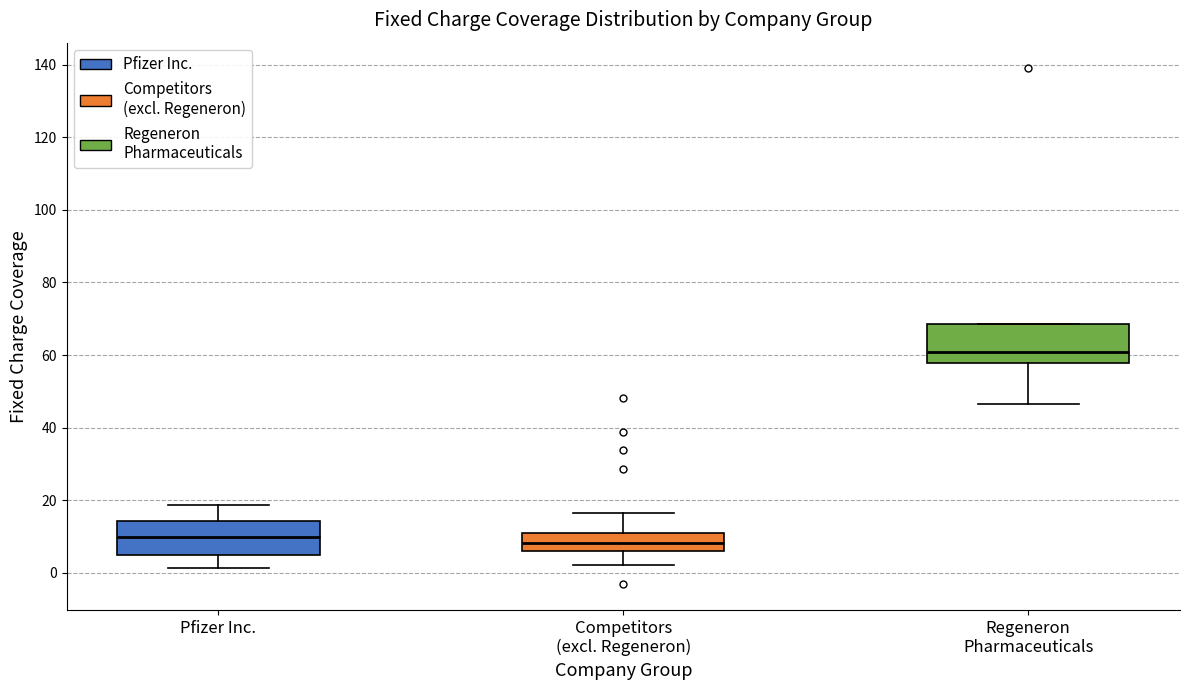

Where does the median line of the box for Regeneron Pharmaceuticals sit on the y-axis? The values are not printed on the chart, so give them approximately, as read against the axis.

60